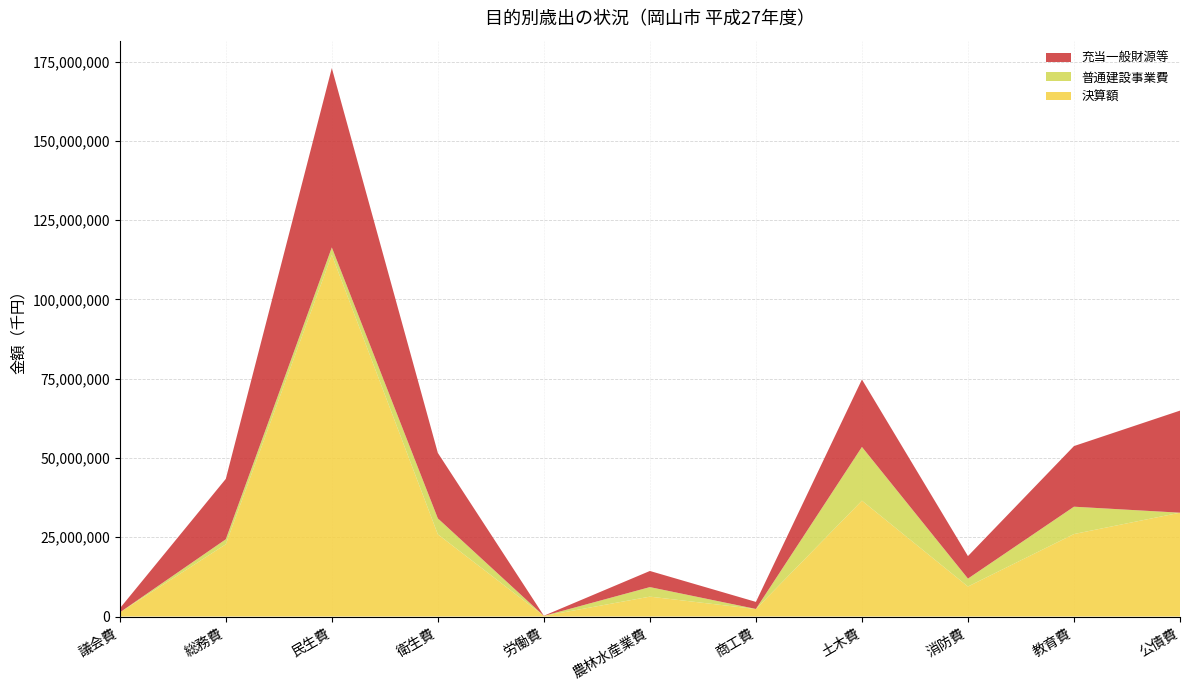

Reading left to right, what are all the values shown in this chart?

決算額: 1272685	22781454	114082289	25919040	197987	6271000	2364426	36551500	9465727	26018377	32748911
普通建設事業費: 15584	1582397	2336928	5037606	0	3010577	24597	16935918	2498089	8622152	0
充当一般財源等: 1272608	19050141	56563155	20645952	56948	5088764	2227266	21280482	7100040	19125235	32197619